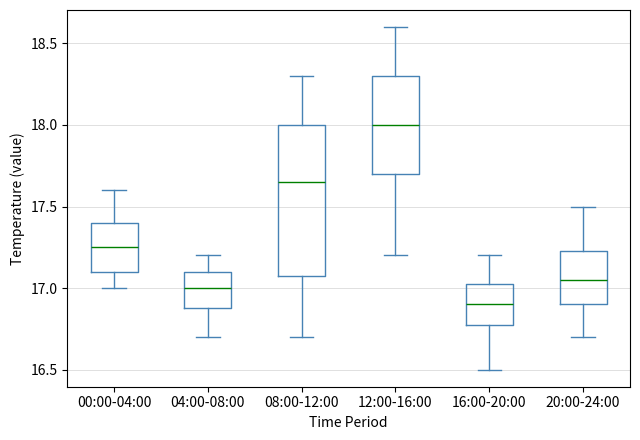

Which box has the lowest median line?

16:00-20:00